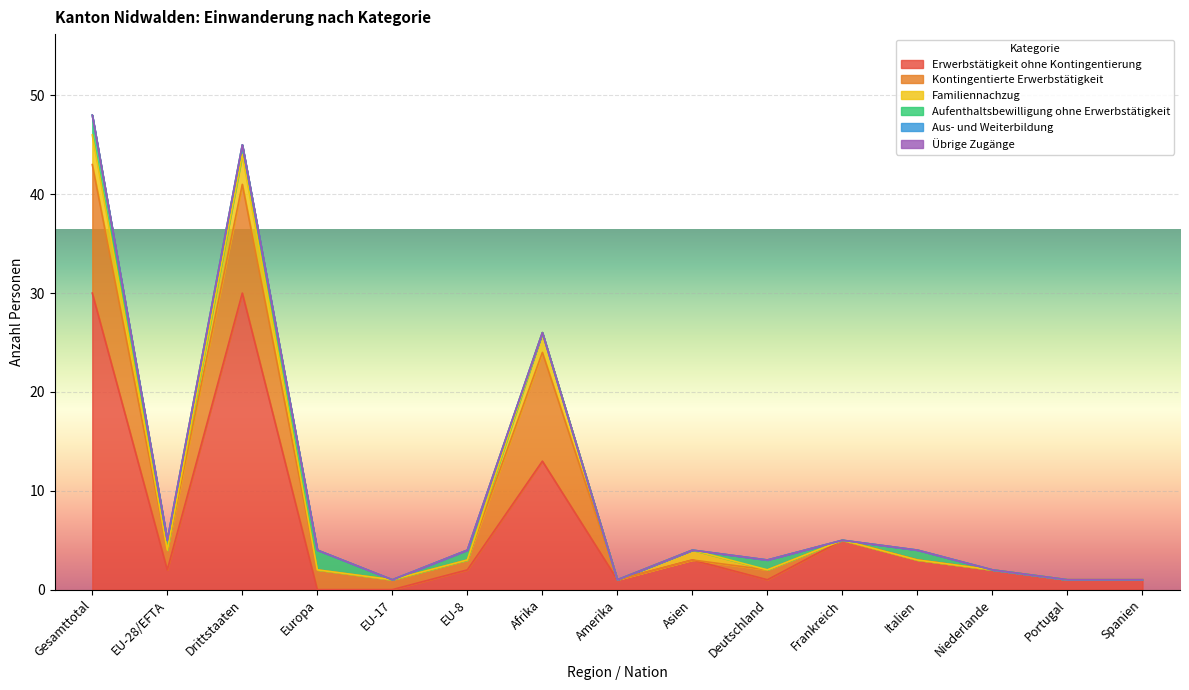

Which series has the largest total across all categories?

Erwerbstätigkeit ohne Kontingentierung